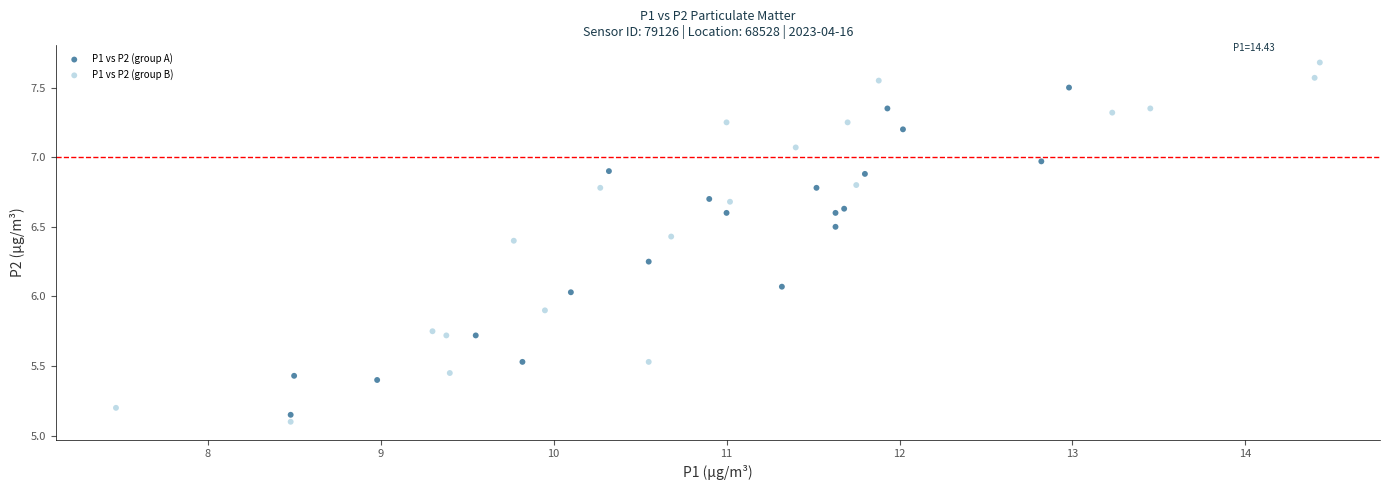

Which series contains the lowest Y value?

P1 vs P2 (group B)